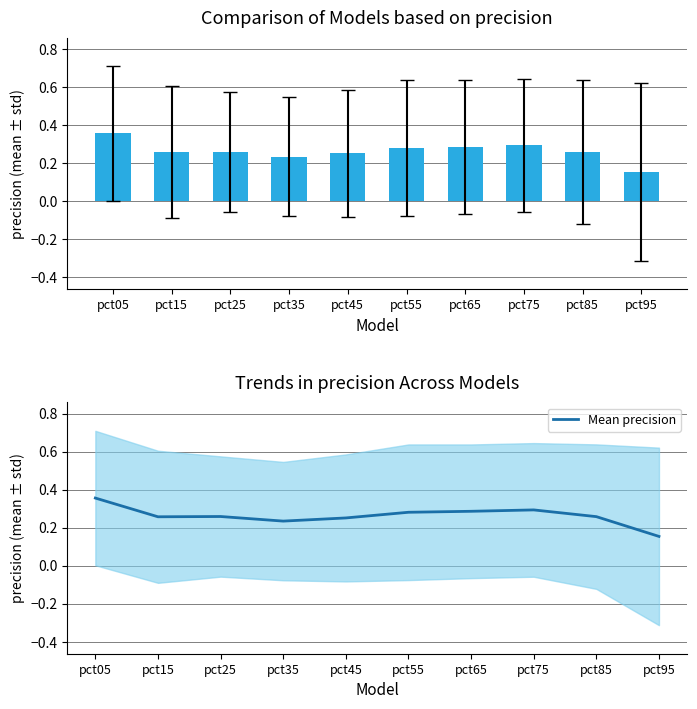

Rank the categories by value from lowest to highest.

pct95, pct35, pct45, pct15, pct85, pct25, pct55, pct65, pct75, pct05